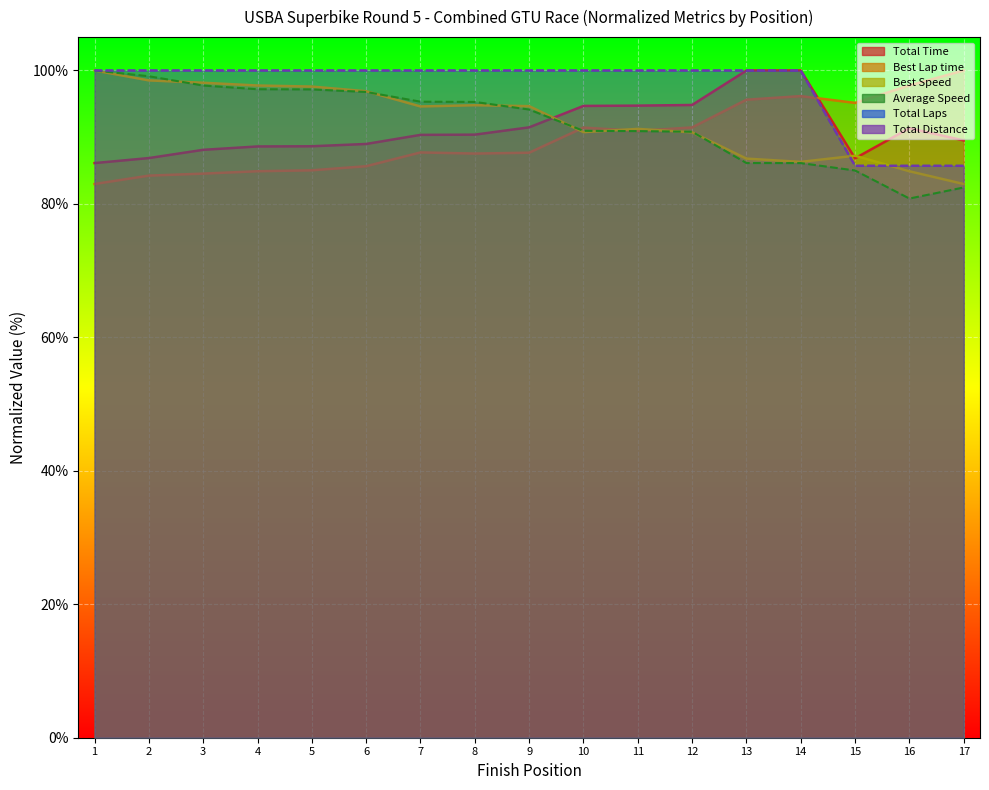

What are all the series names shown in the legend?

Total Time, Best Lap time, Best Speed, Average Speed, Total Laps, Total Distance